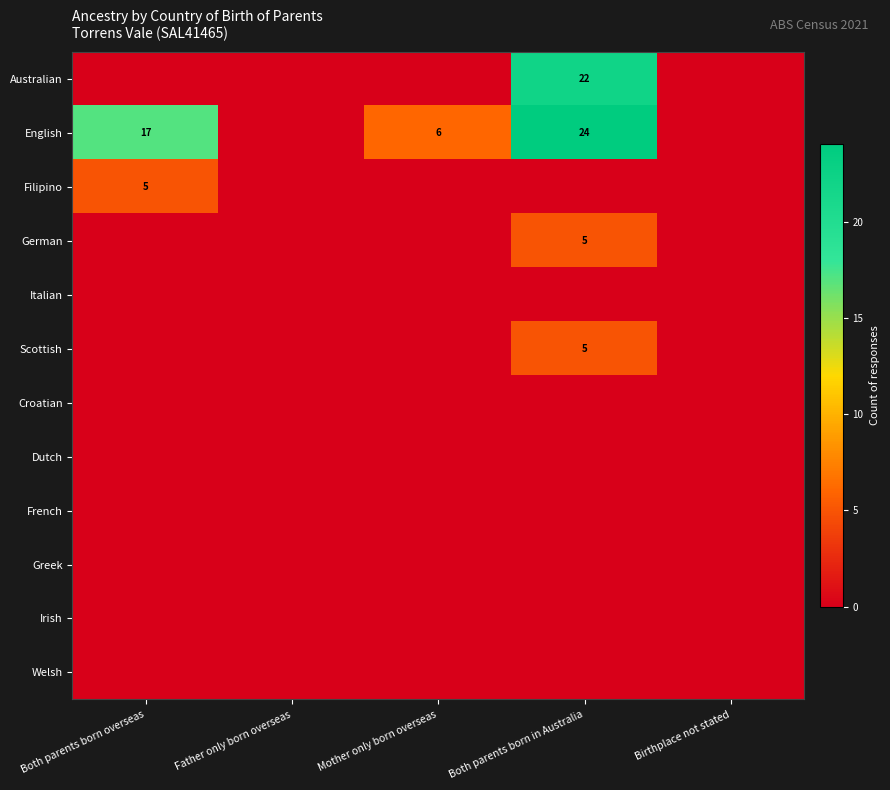

Which label corresponds to the smallest value in the chart?

Both parents born overseas